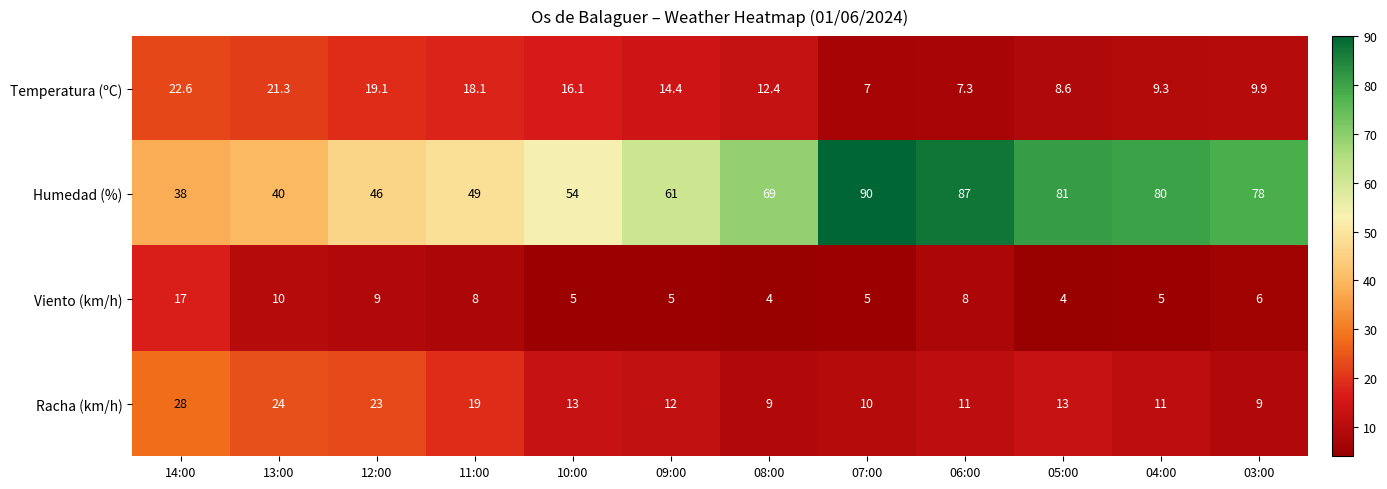

What is the maximum value for Temperatura (ºC)?

22.6